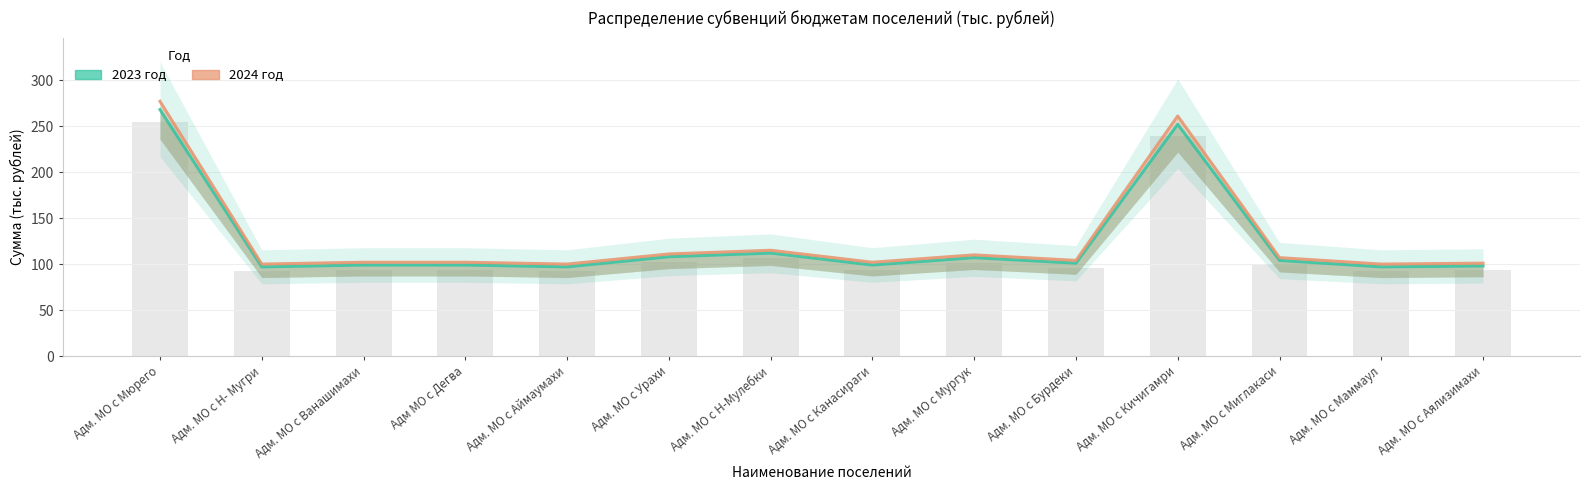

How many categories are shown in the chart?

14